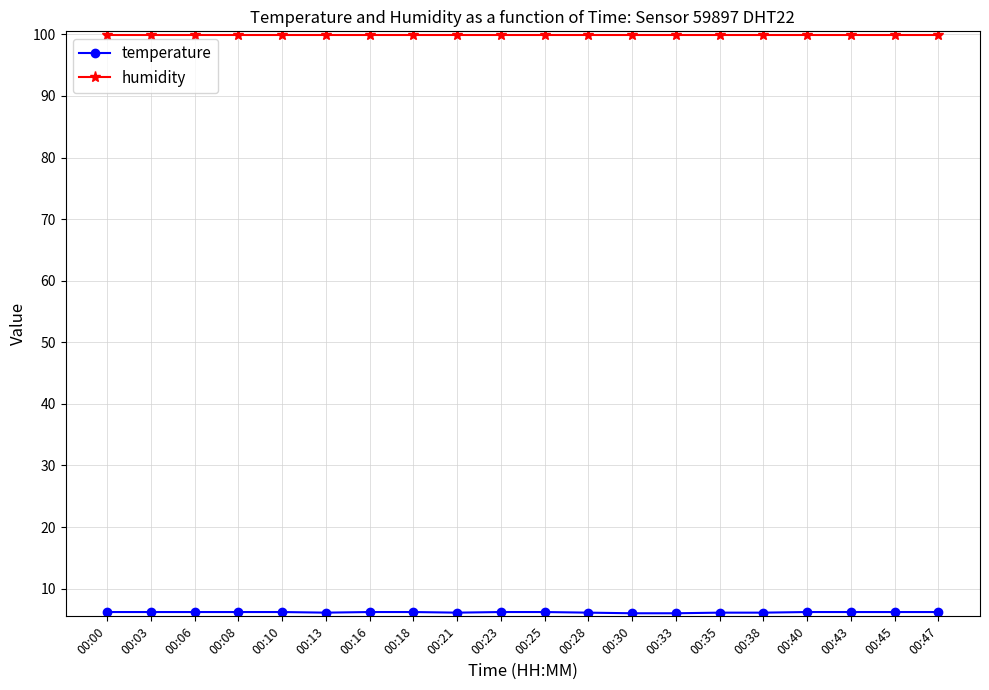

What is the total value across all series at 00:10?

106.1